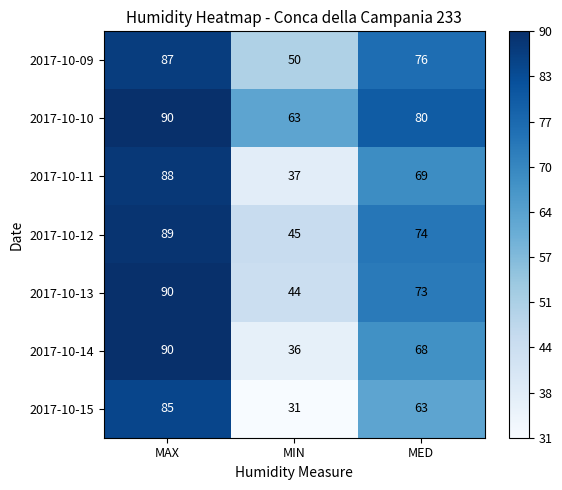

Reading left to right, what are all the values shown in this chart?

2017-10-09: 87	50	76
2017-10-10: 90	63	80
2017-10-11: 88	37	69
2017-10-12: 89	45	74
2017-10-13: 90	44	73
2017-10-14: 90	36	68
2017-10-15: 85	31	63